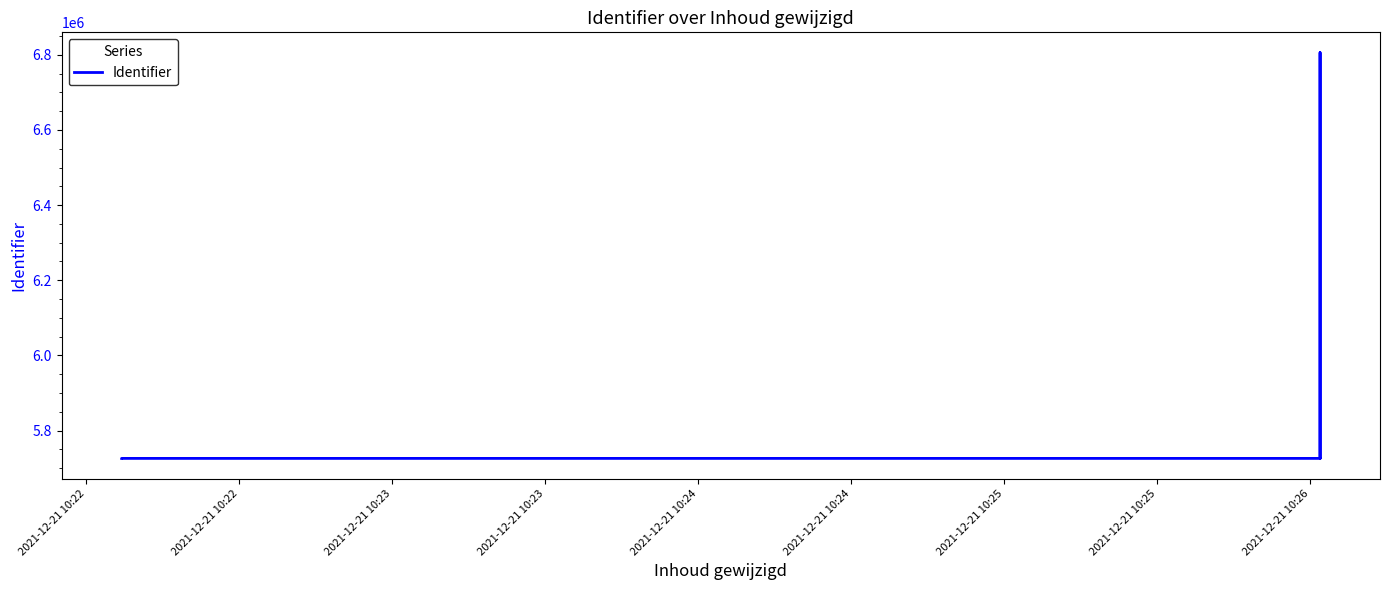

The value at 2021-12-21 10:24 is 5726149. True or false?

True